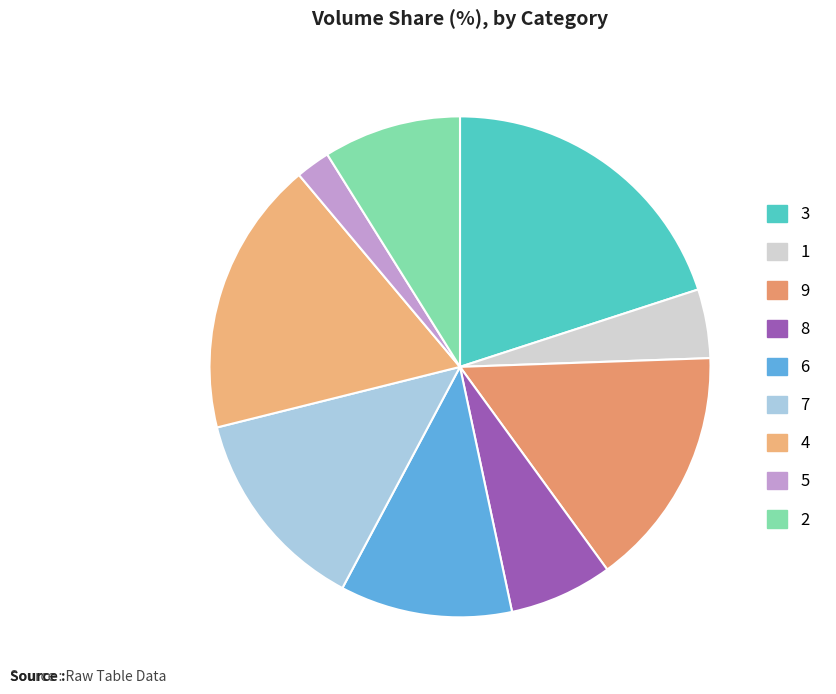

Does 6 represent more than half of the total?

No